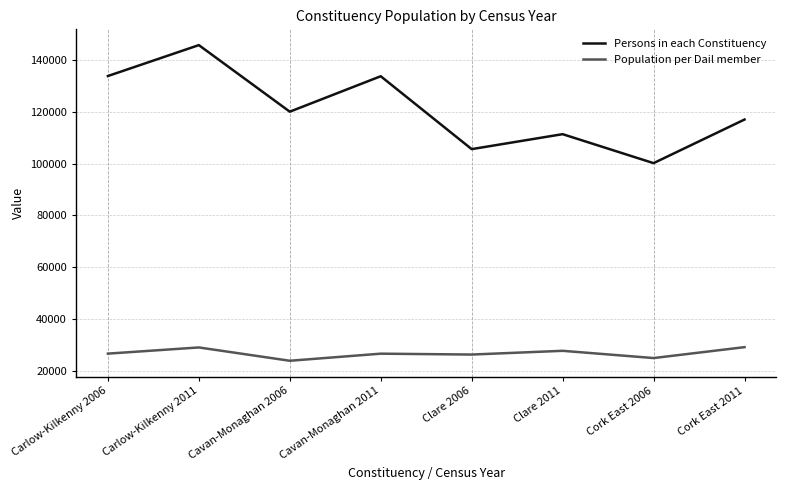

How many interior local valleys does the Persons in each Constituency series have?

3